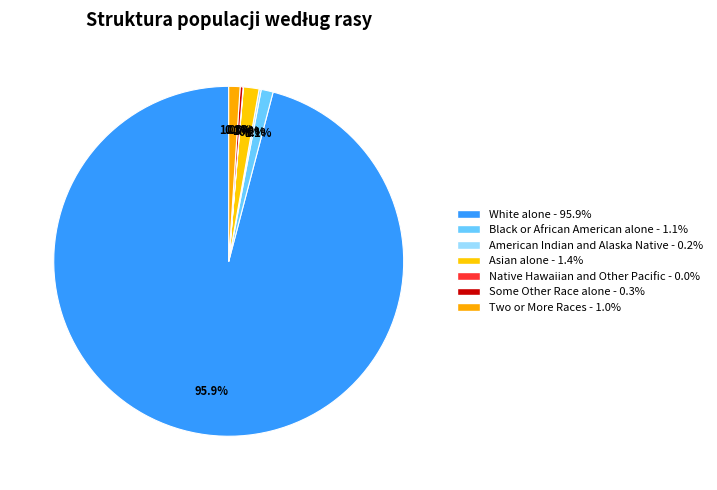

Do Native Hawaiian and Other Pacific and White alone together represent more than half of the pie?

Yes